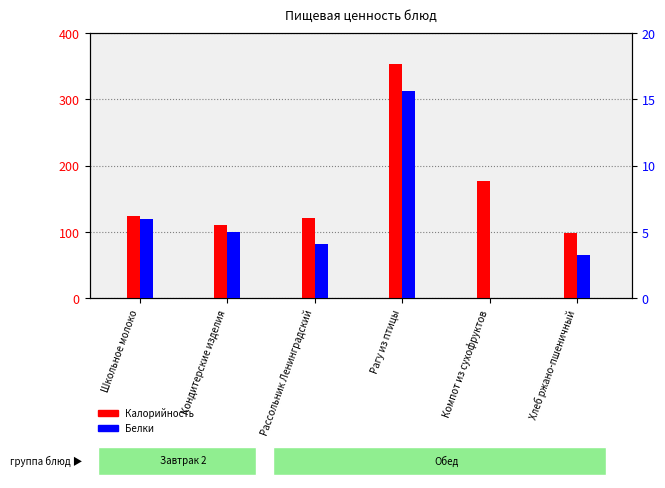

Which series has the largest total across all categories?

Калорийность